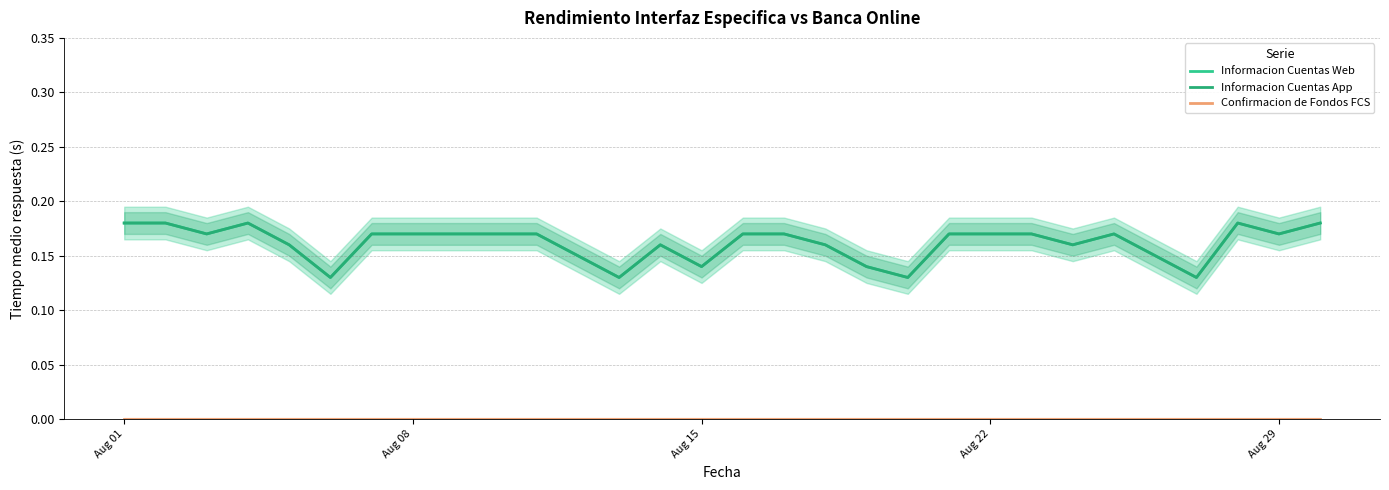

Is the value of Confirmacion de Fondos FCS at 14 greater than the value of Informacion Cuentas Web at 12?

No